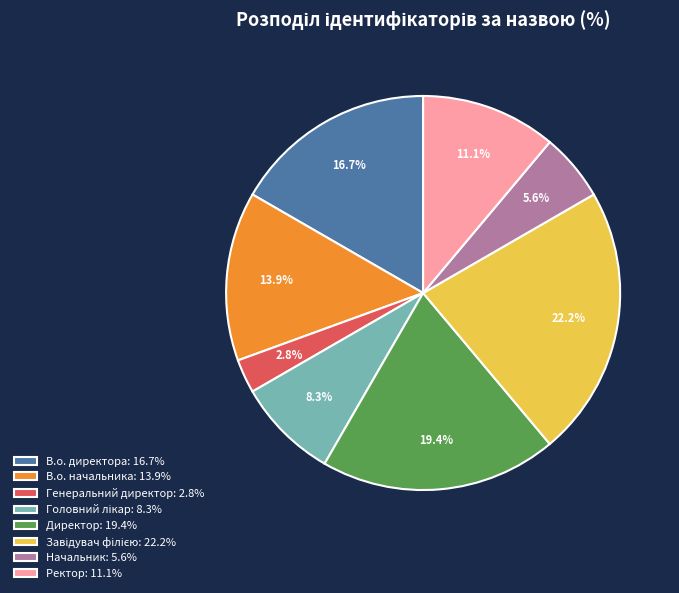

Is there a majority slice in this chart?

No